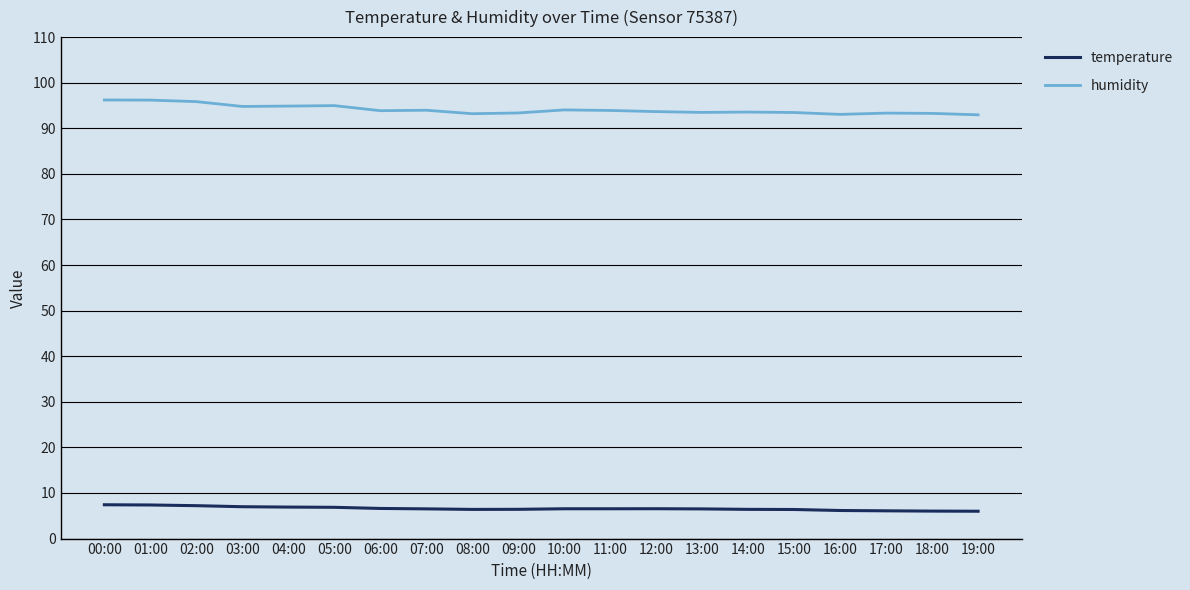

What is the average value of the temperature series?

6.6